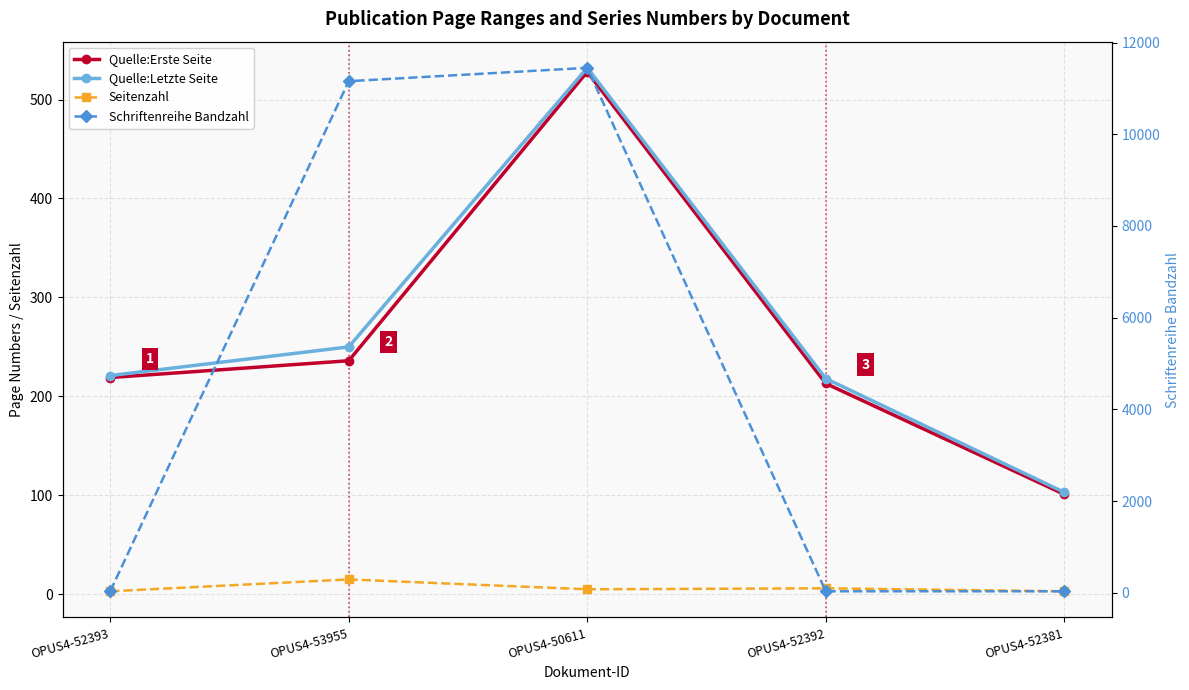

What is the difference between the highest and lowest values at OPUS4-53955?

11142